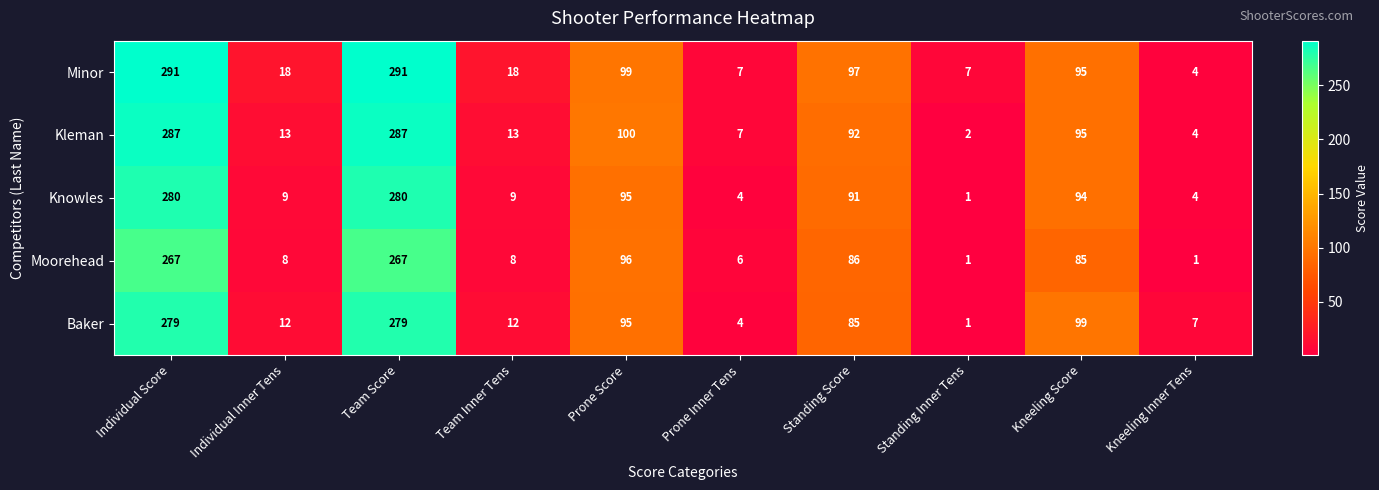

How many values in the Baker series are below 85?

5